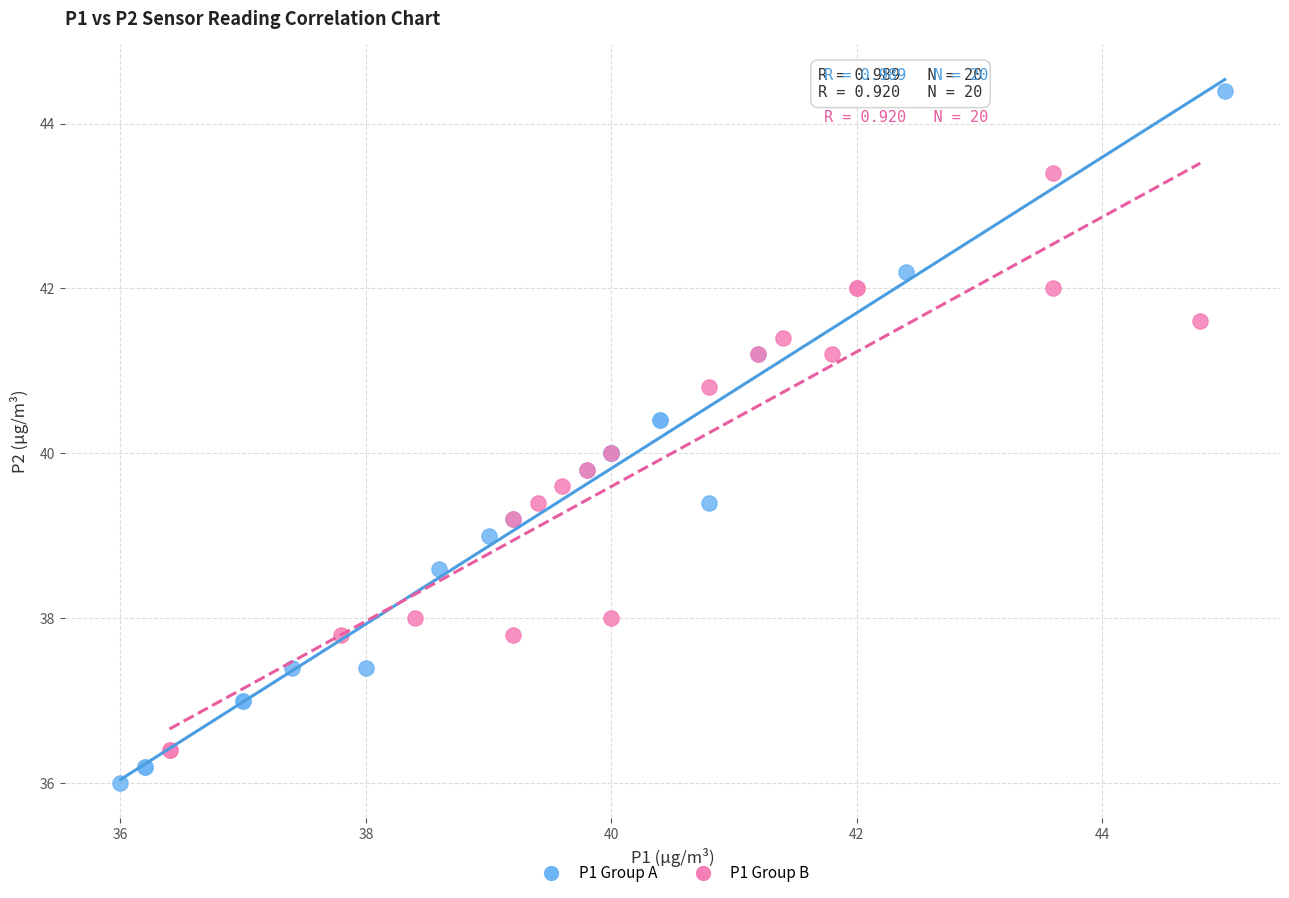

Which series has the largest Y range (max minus min)?

P1 Group A